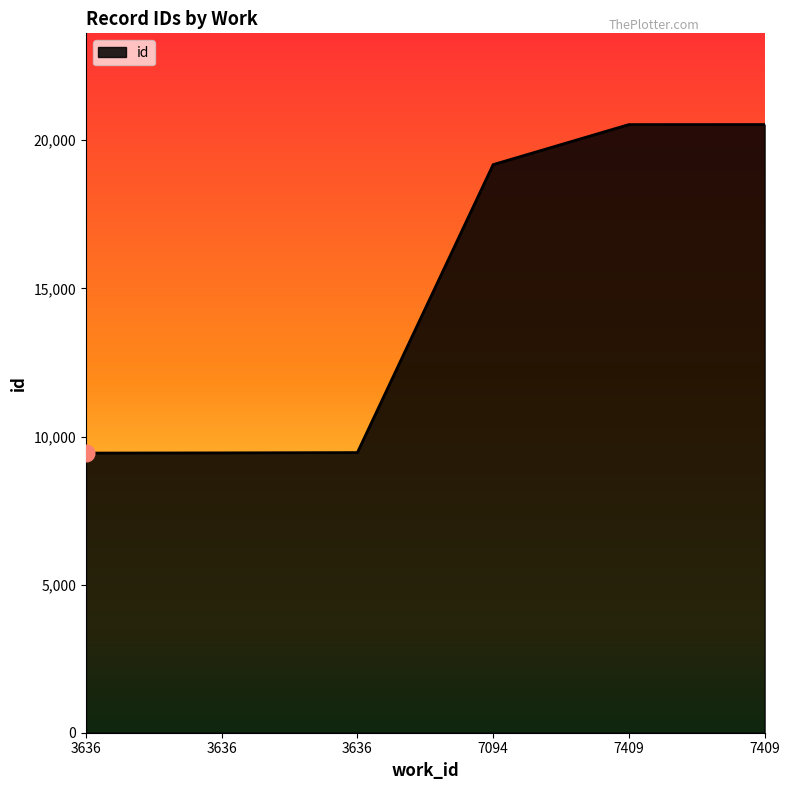

List the labels in order of value, largest first.

7409, 7409, 7094, 3636, 3636, 3636